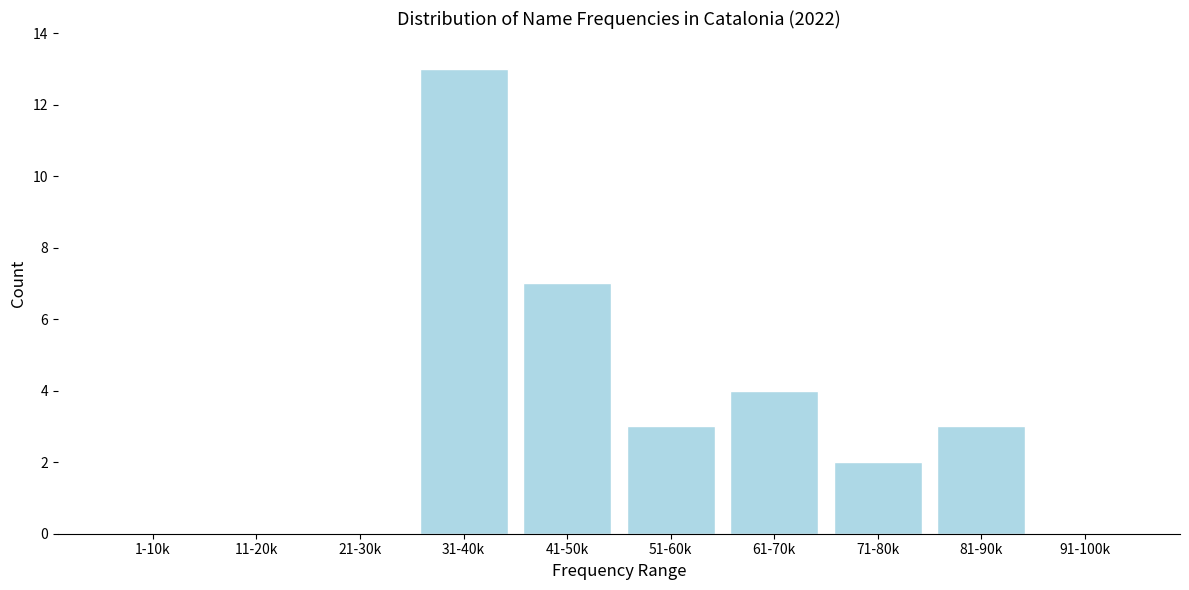

Reading right to left, transcribe all the data shown in this chart.

91-100k=0	81-90k=3	71-80k=2	61-70k=4	51-60k=3	41-50k=7	31-40k=13	21-30k=0	11-20k=0	1-10k=0